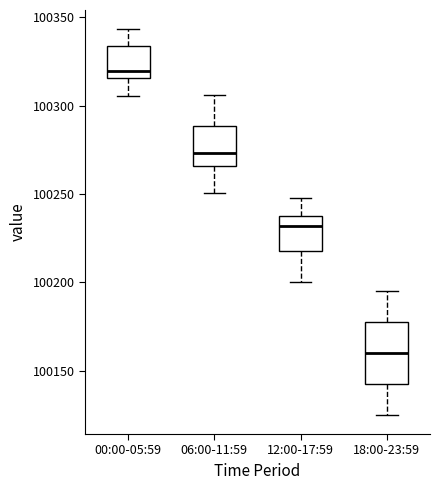

Where does the upper whisker of the box for 06:00-11:59 end on the y-axis? The values are not printed on the chart, so give them approximately, as read against the axis.

100305